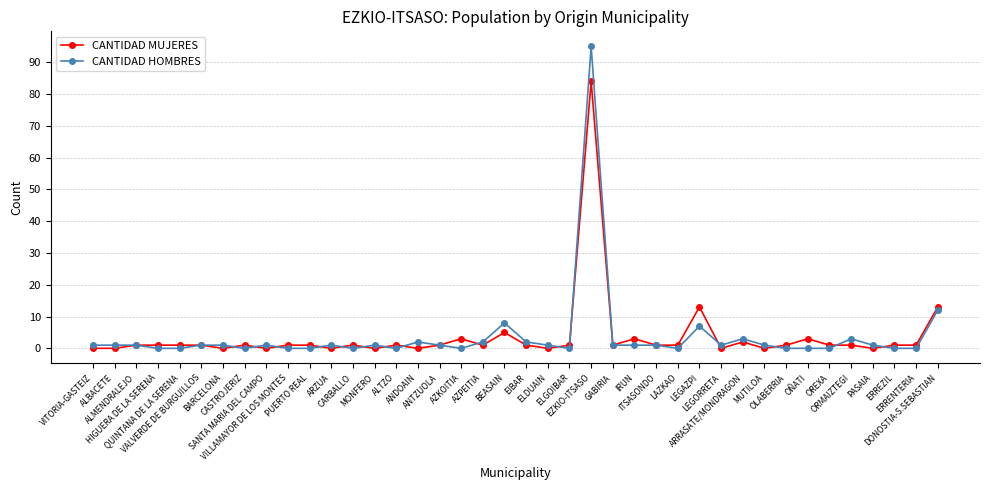

What is the difference between the CANTIDAD MUJERES values at ORMAIZTEGI and ALBACETE?

1